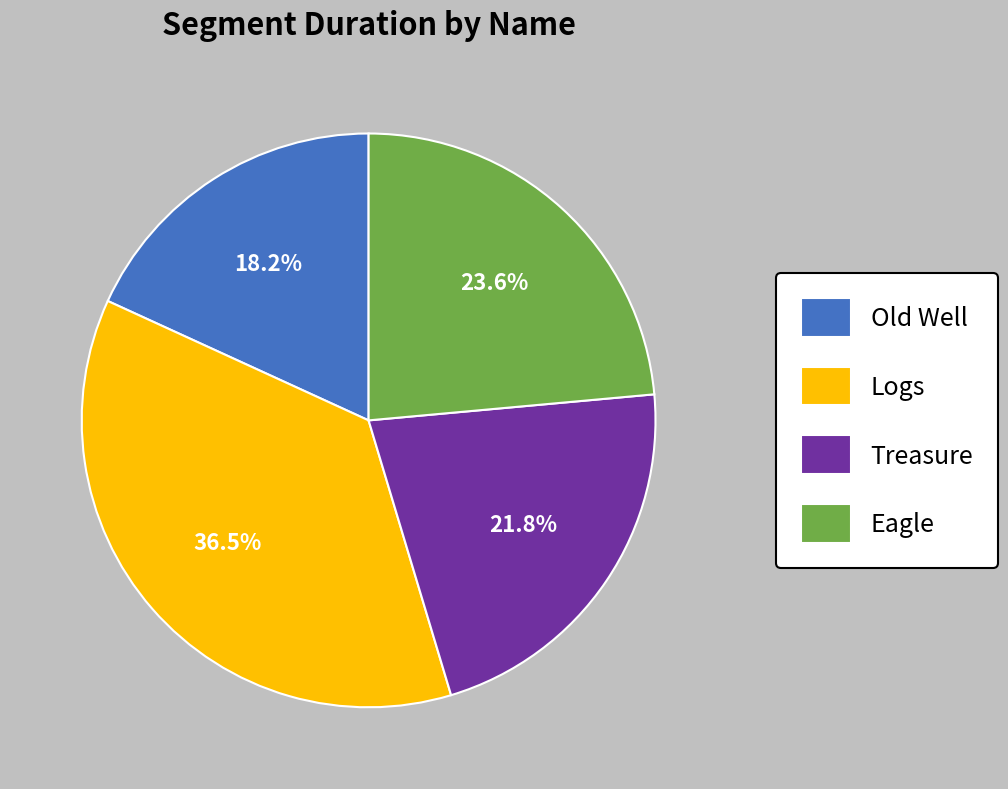

To the nearest percent, what is the average slice percentage?

25%